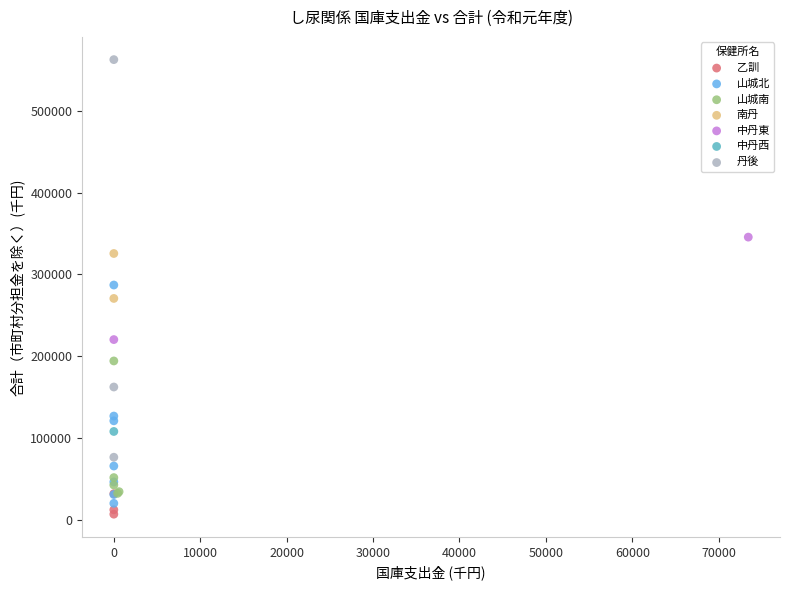

What are all the series names shown in the legend?

乙訓, 山城北, 山城南, 南丹, 中丹東, 中丹西, 丹後